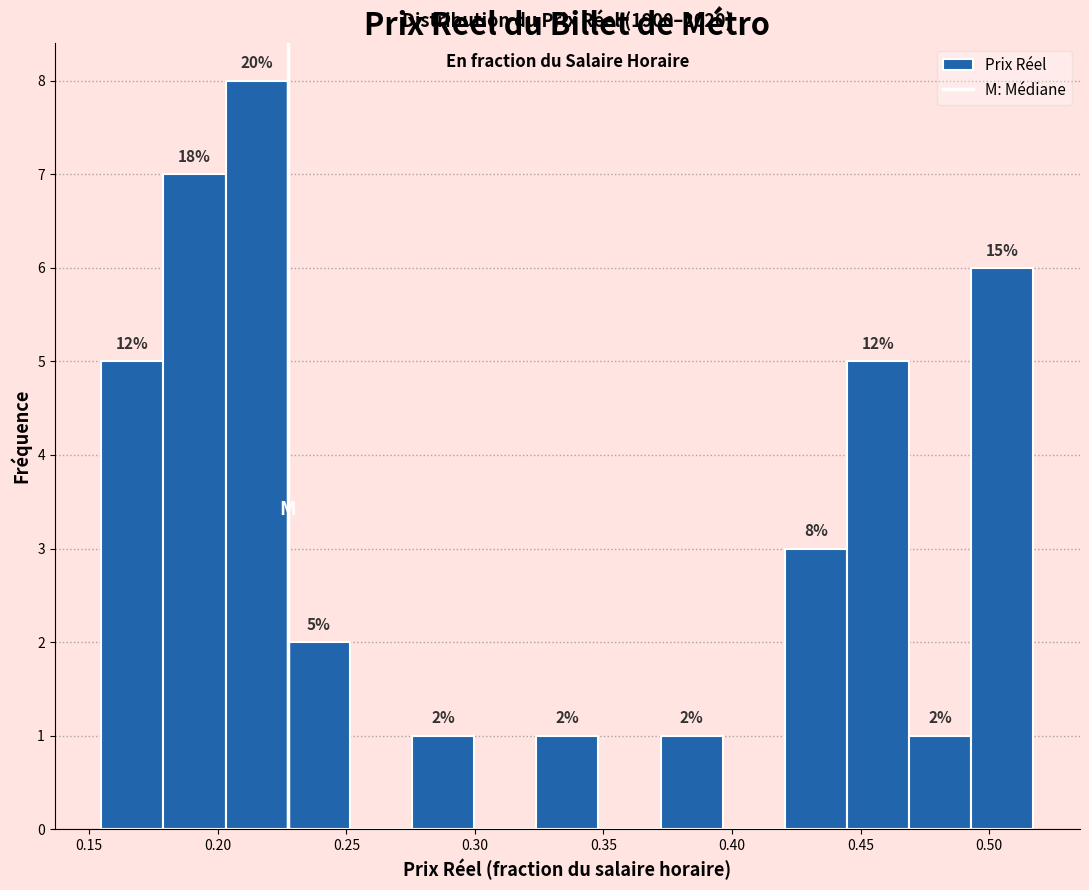

Over which range of the x-axis is the bar tallest?

0.205 to 0.225